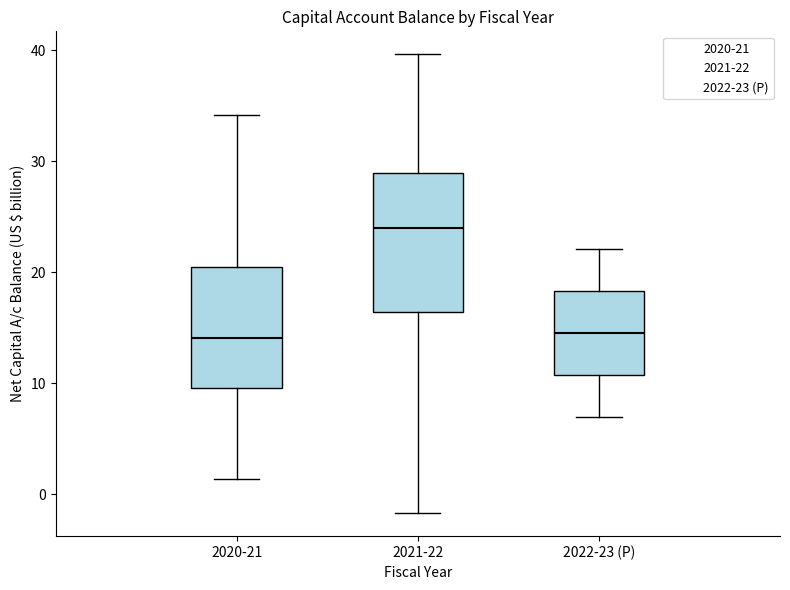

Which box's median line is the highest?

2021-22